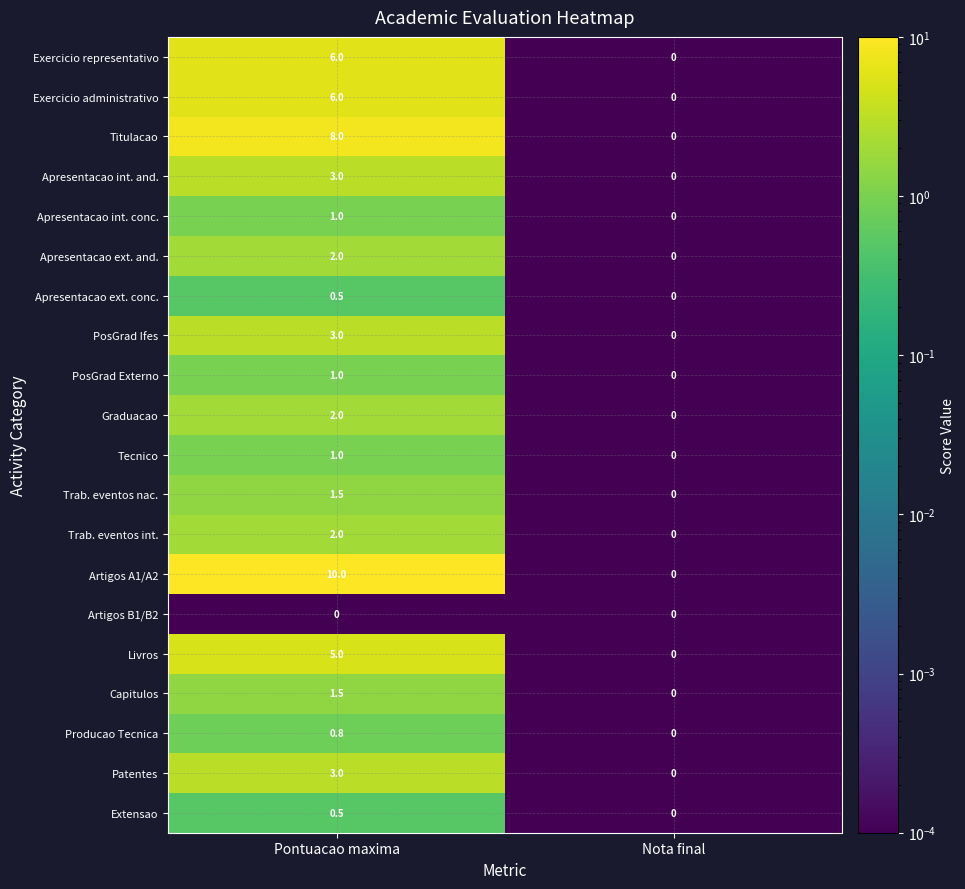

Between Pontuacao maxima and Nota final, which series saw the biggest shift?

Artigos A1/A2